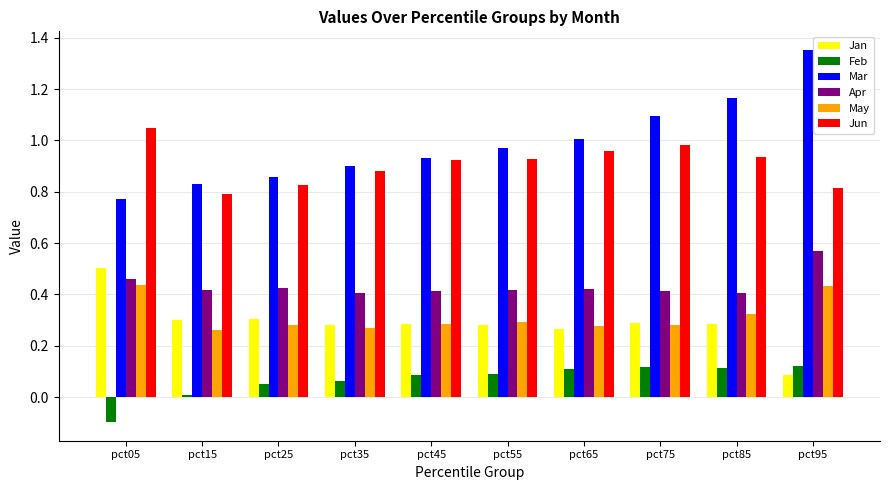

What is the difference between the second highest and minimum values in the Feb series?

0.2